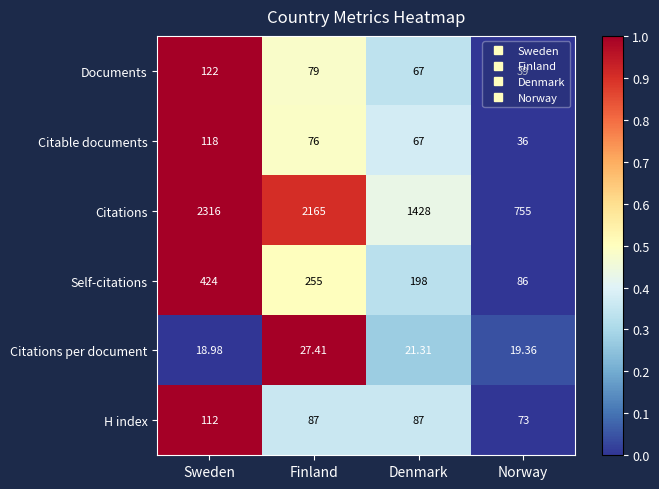

What is the total value across all series at Finland?

2689.4